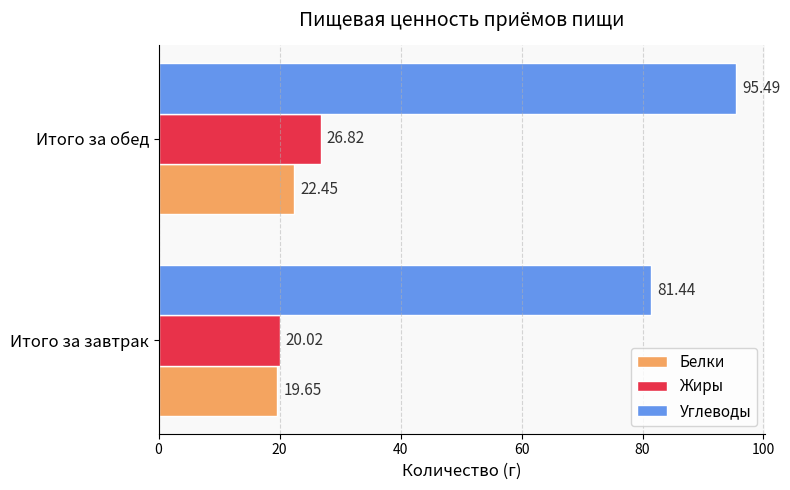

At Итого за обед, list the series in order from largest to smallest.

Углеводы, Жиры, Белки